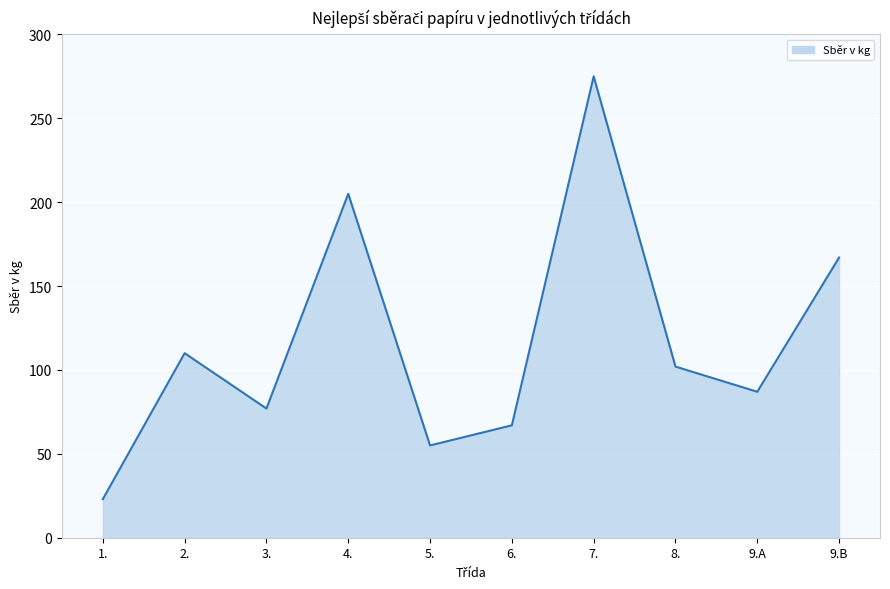

How many distinct data groups are displayed?

1